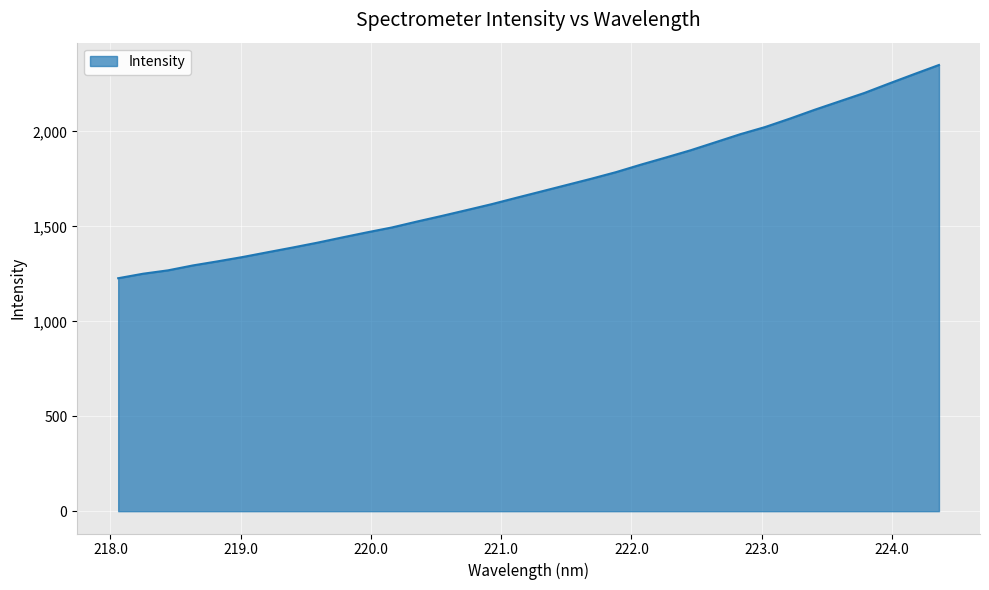

What is the difference between the maximum and minimum values?

1123.0